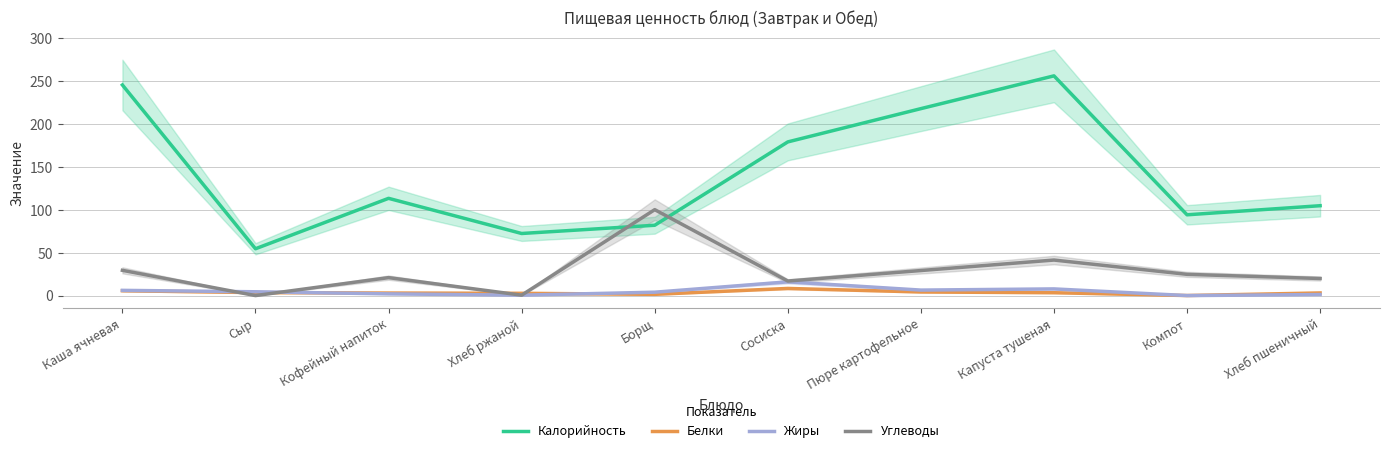

The value of Жиры at Борщ is 6.4. True or false?

False